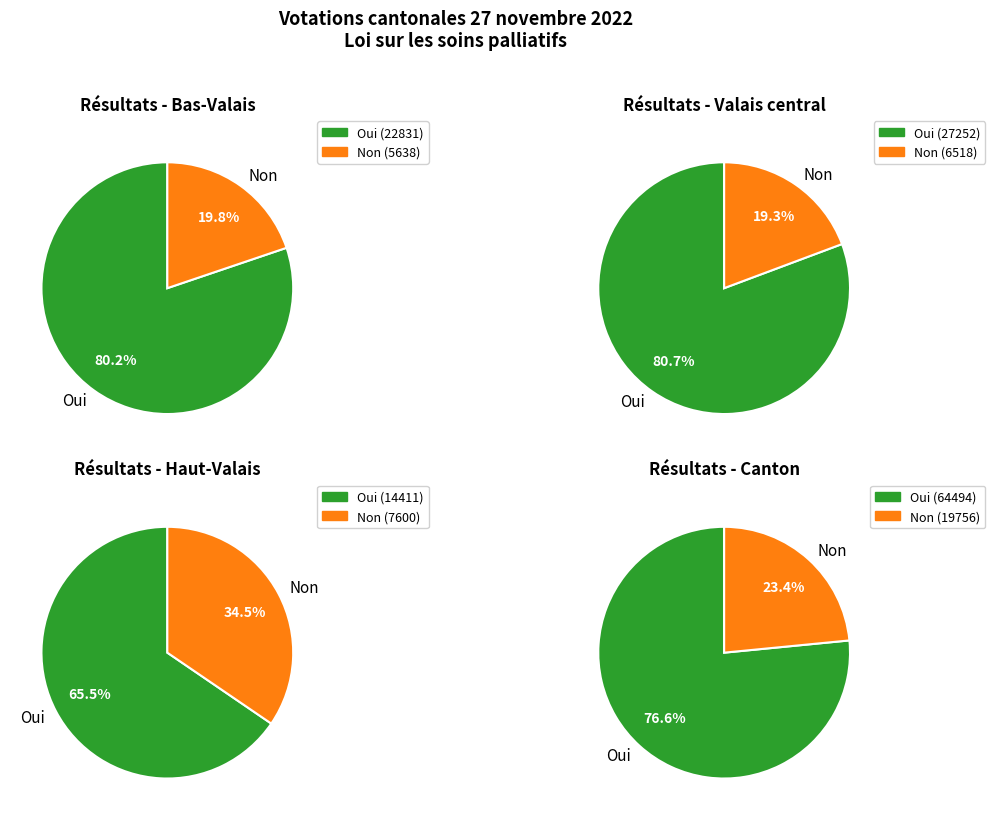

Is Bas-Valais the majority of the pie?

No